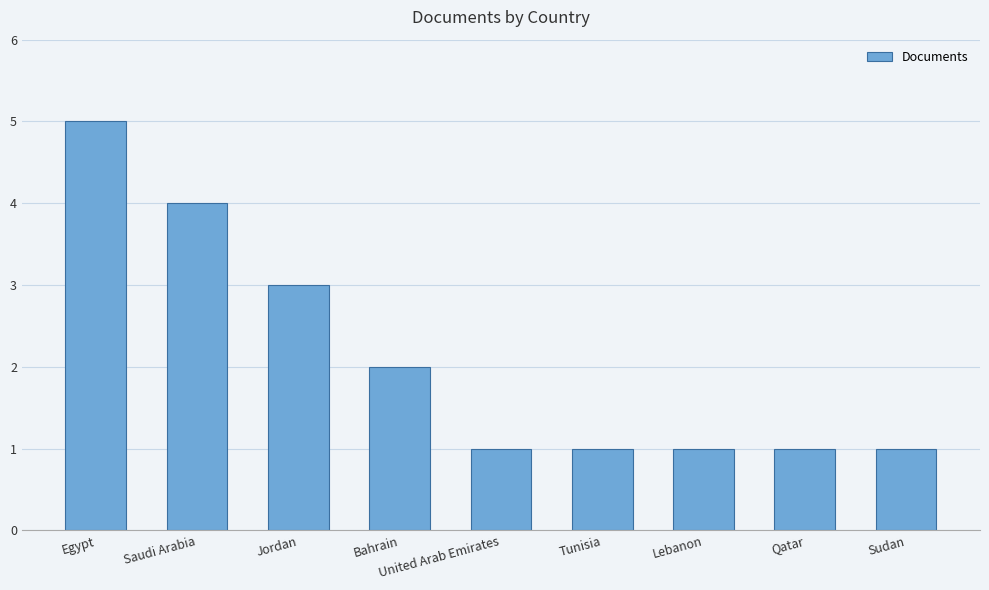

What is the difference between the values at Lebanon and Jordan?

2